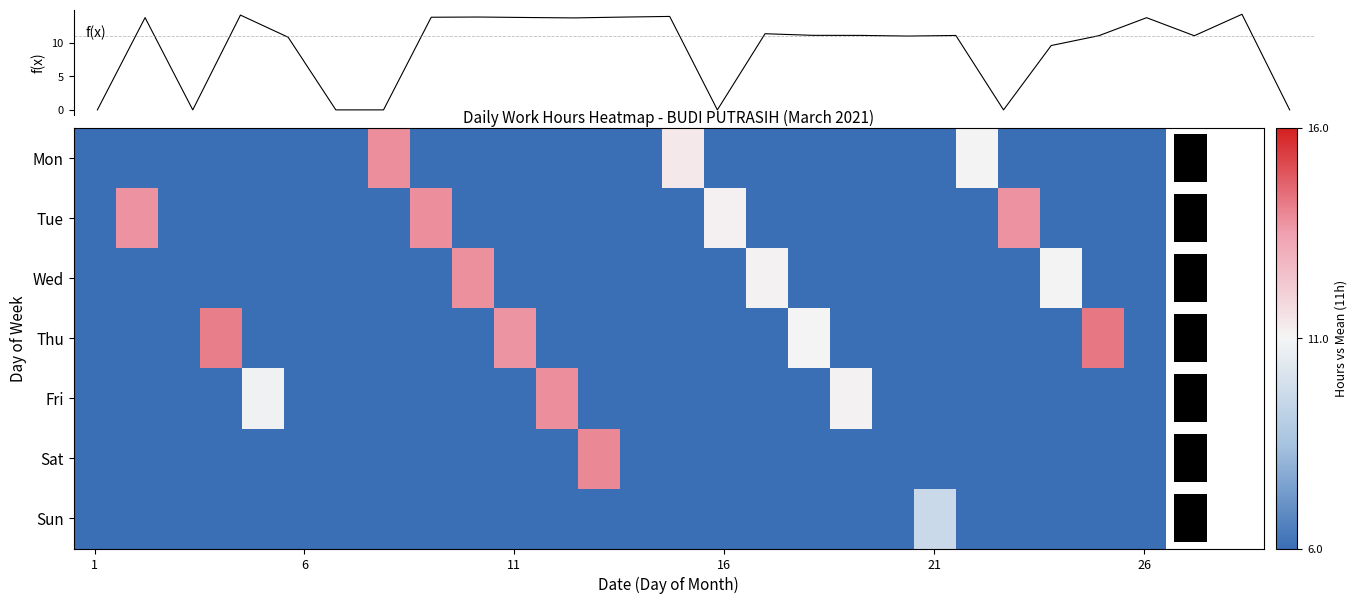

What is the maximum value for Tue?

2.8